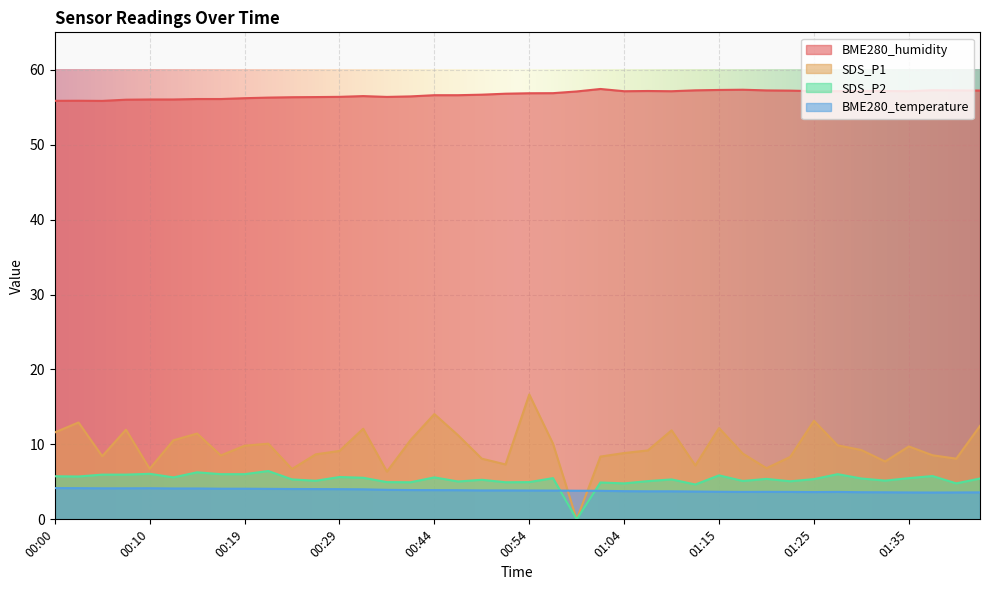

The value of BME280_humidity at 01:09 is 57.1. True or false?

True